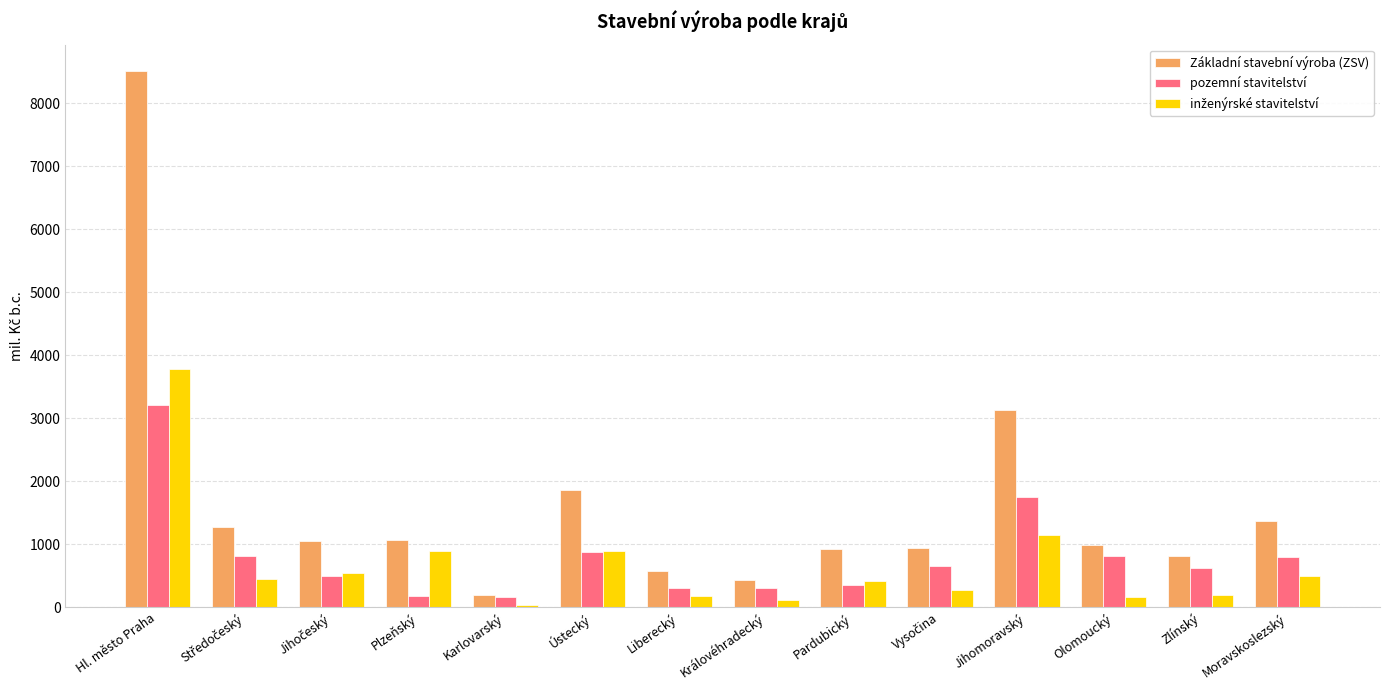

At which category does the chart reach its peak across all series?

Hl. město Praha